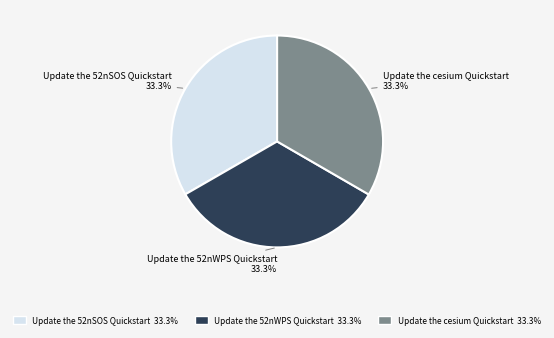

Is it true that Update the 52nWPS Quickstart is 21% of the pie?

False